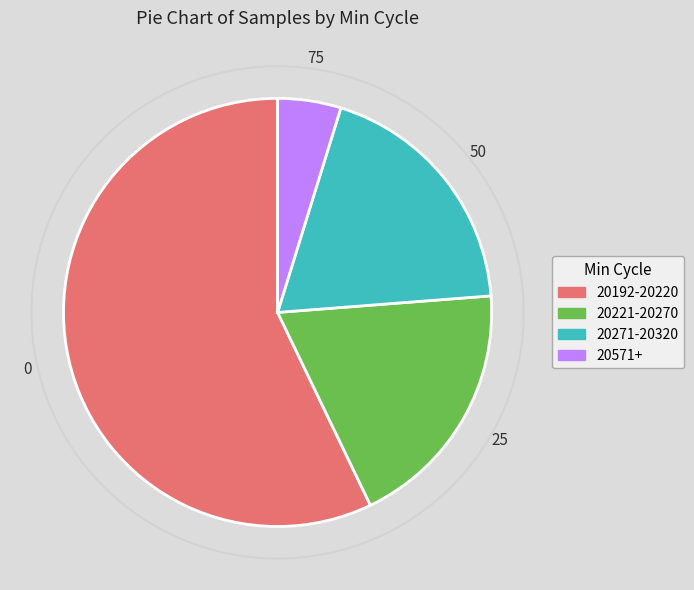

How many segments does this pie chart have?

4